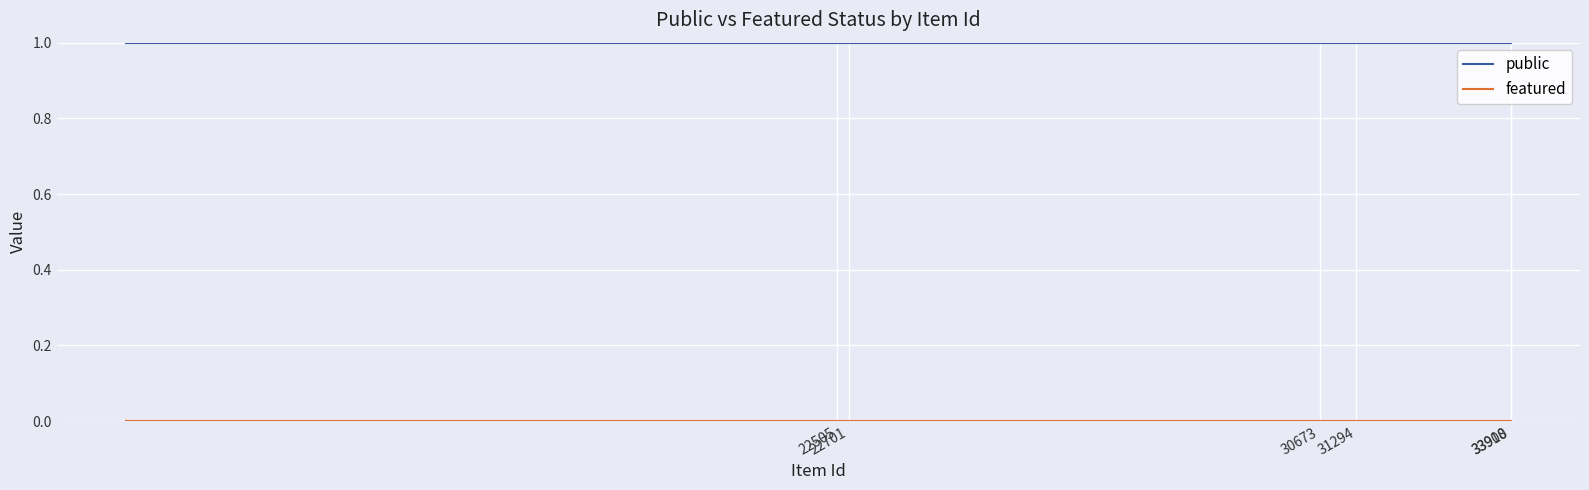

At which category does the chart reach its peak across all series?

33910